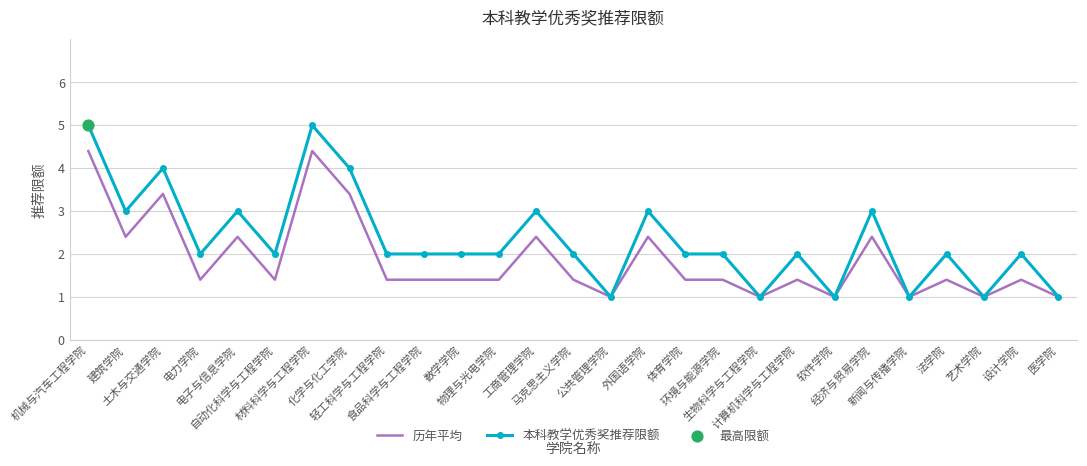

Which series has the largest range (max minus min)?

本科教学优秀奖推荐限额